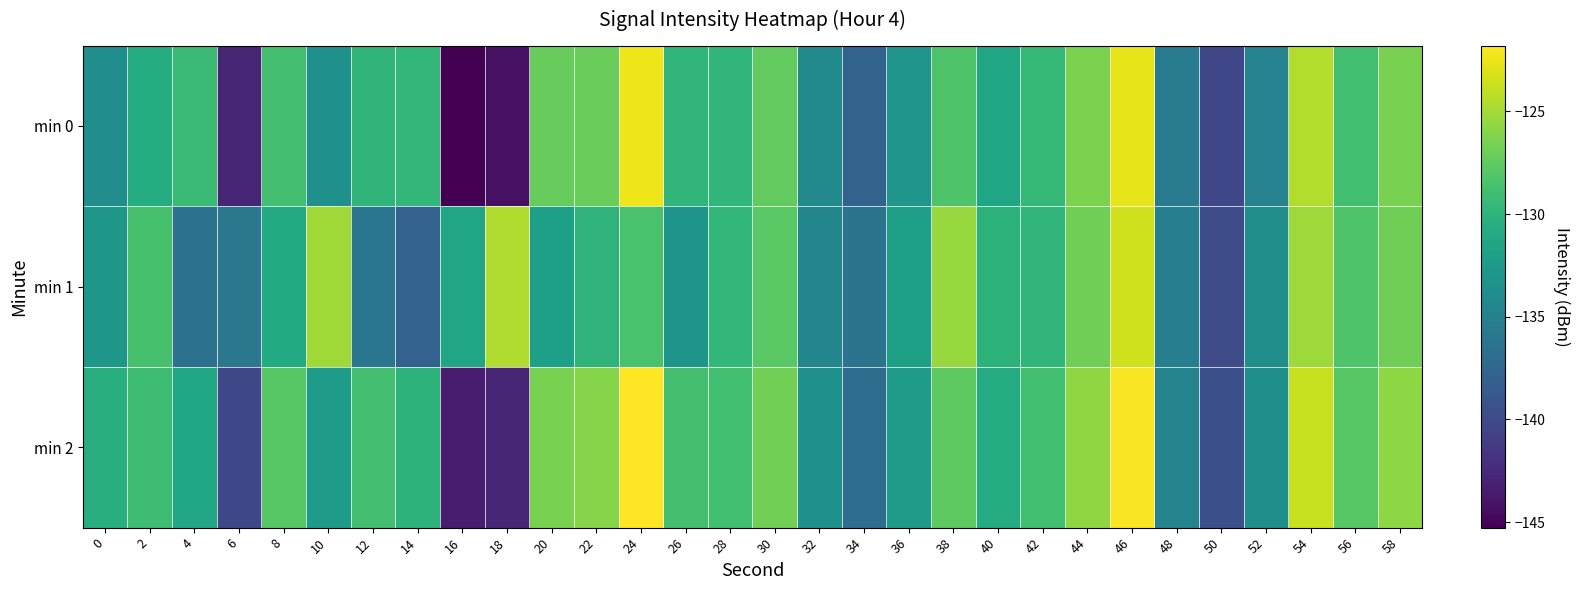

What is the maximum value shown in the chart?

-121.8